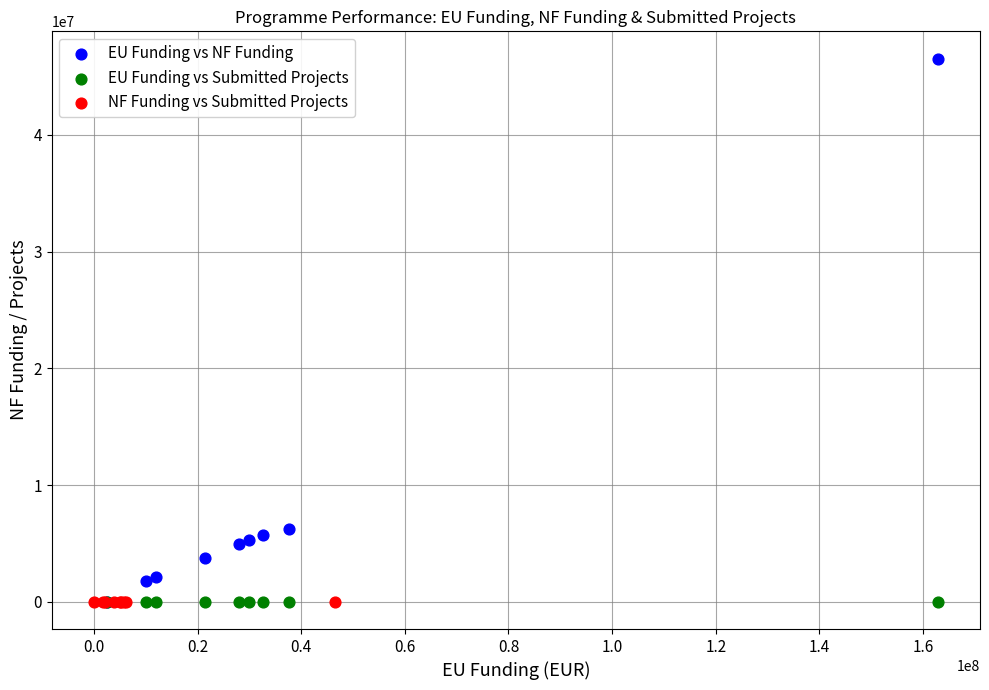

Which series has the widest spread of Y values?

EU Funding vs NF Funding